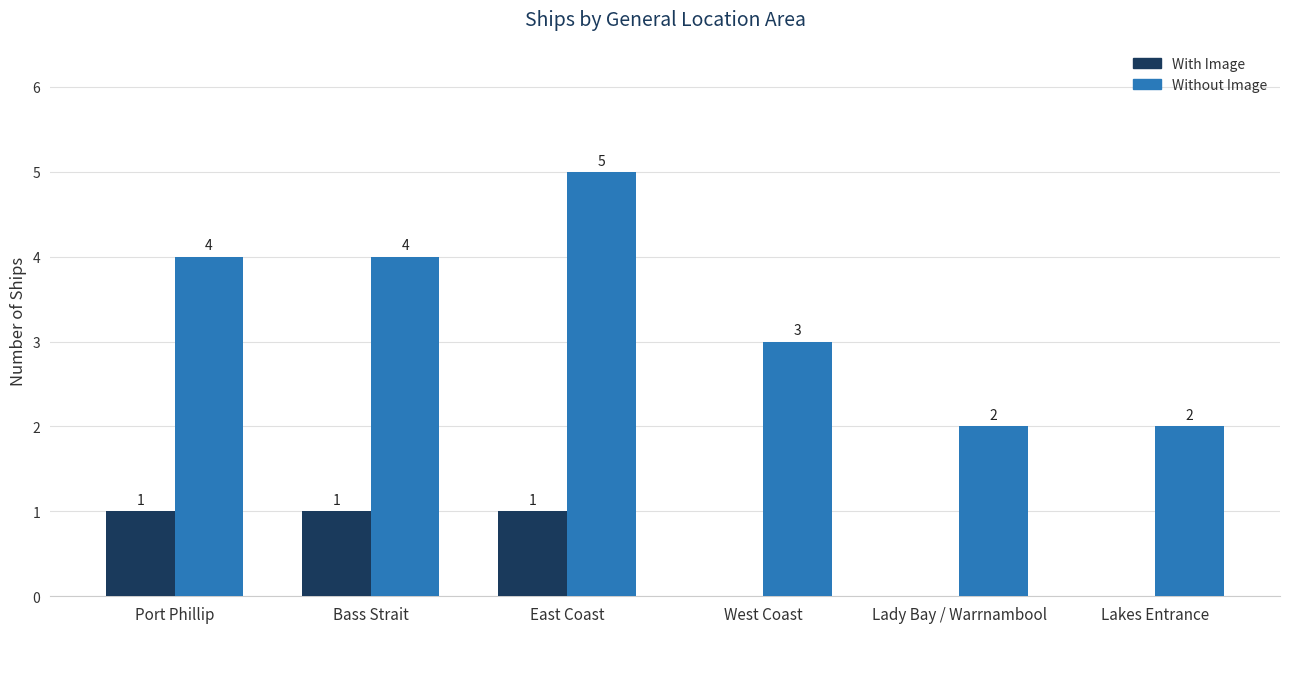

How many distinct data groups are displayed?

2